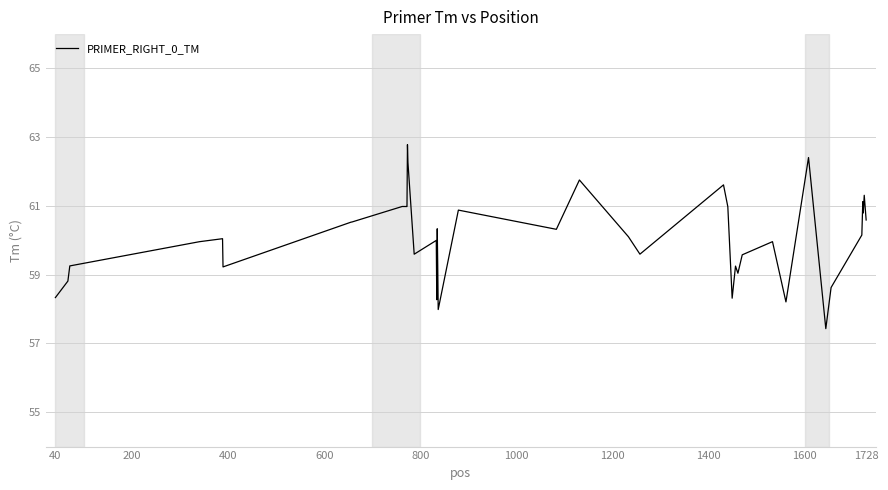

What is the greatest value displayed?

62.8